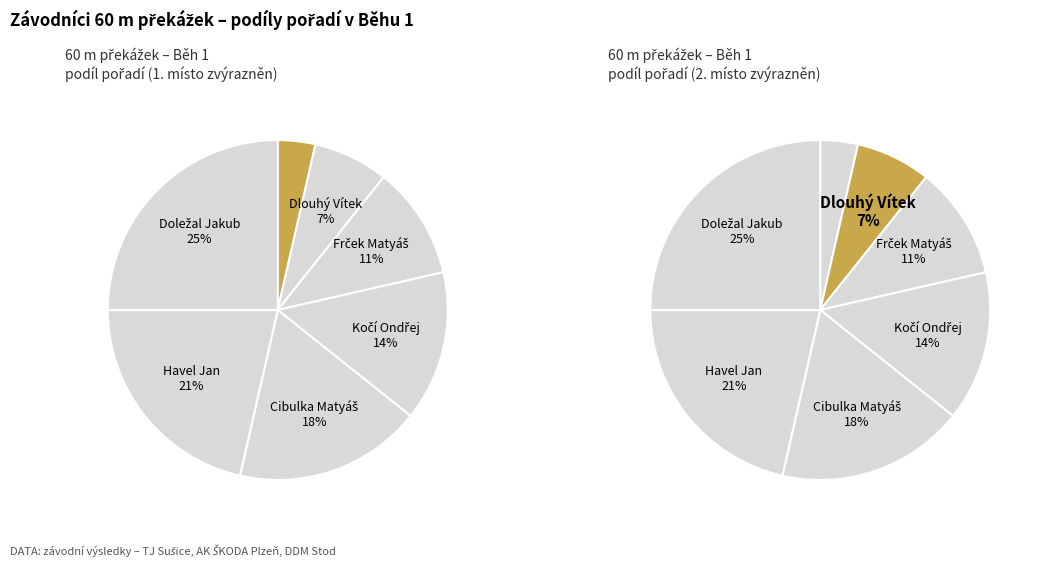

Count the number of slices in the pie.

7